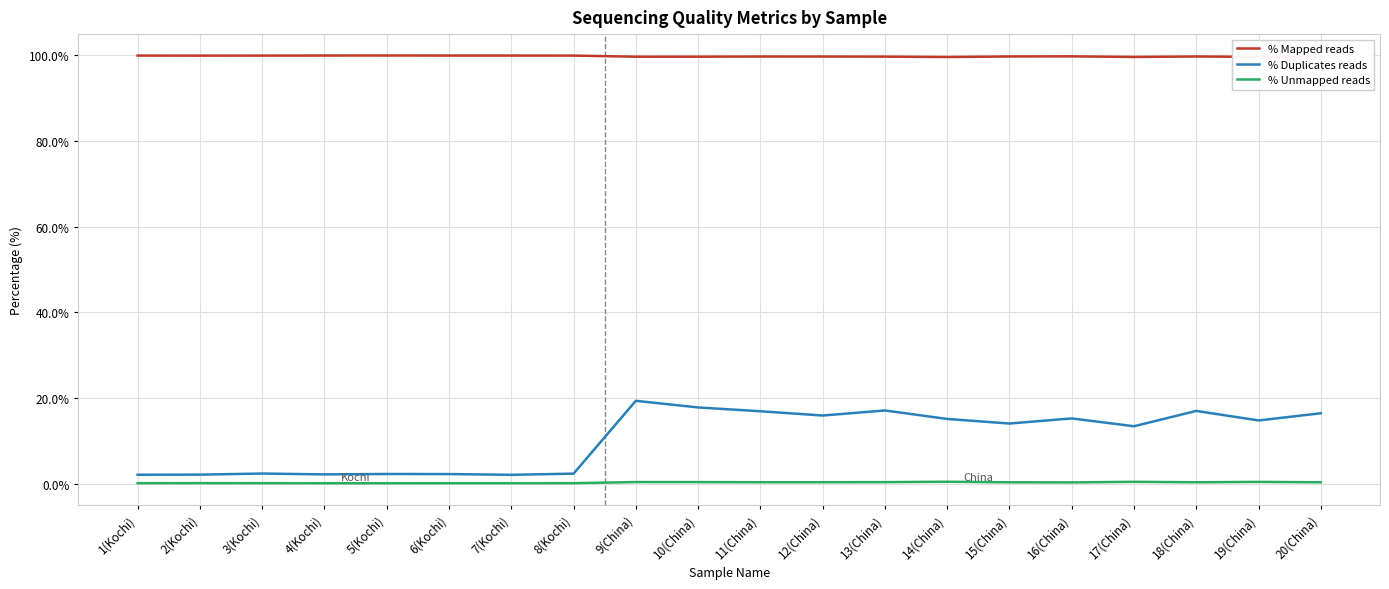

True or false: % Mapped reads has a value of 99.9 at 4(Kochi).

True